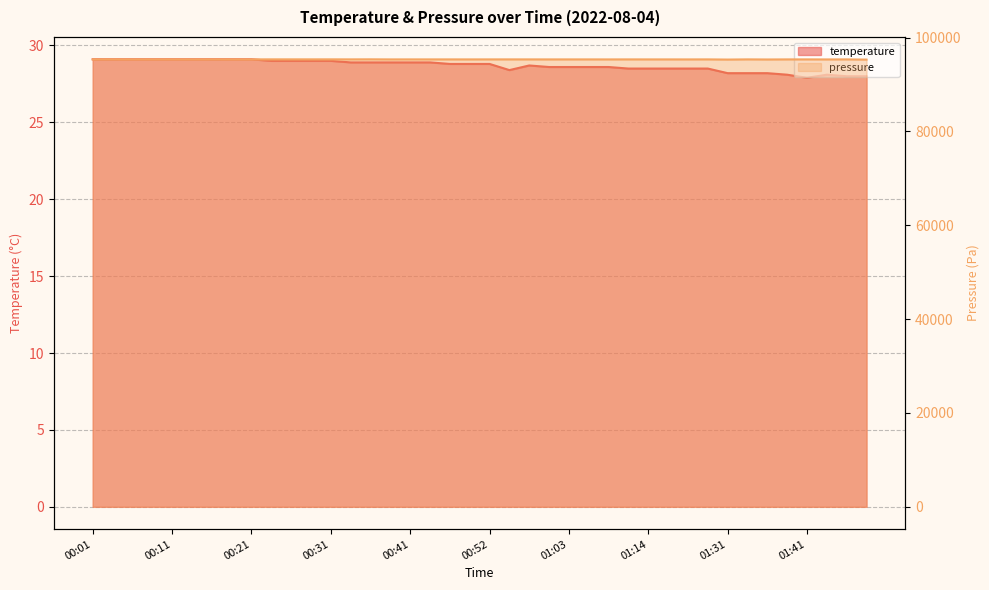

List the series in order of their peak value, highest first.

pressure, temperature